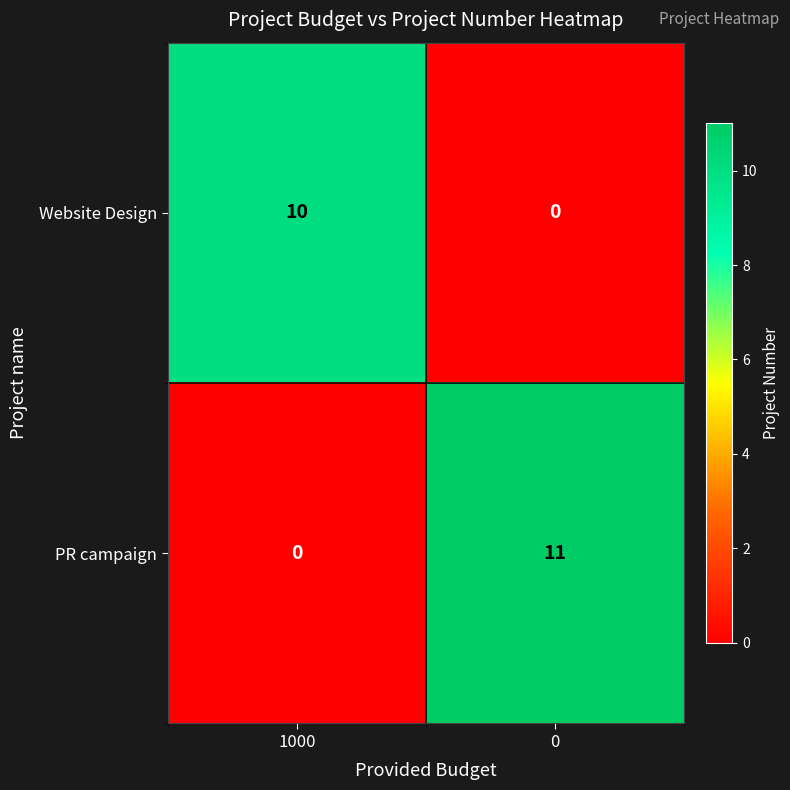

Rank the series by their maximum value, from highest to lowest.

PR campaign, Website Design